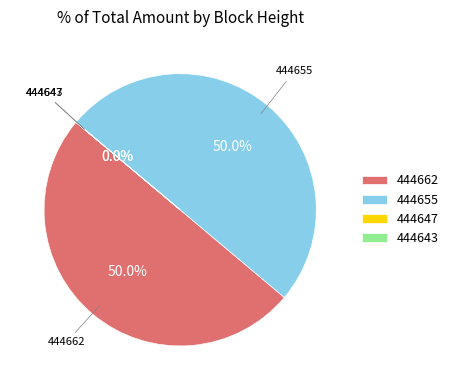

What portion of the pie excludes 444655?

50.0%